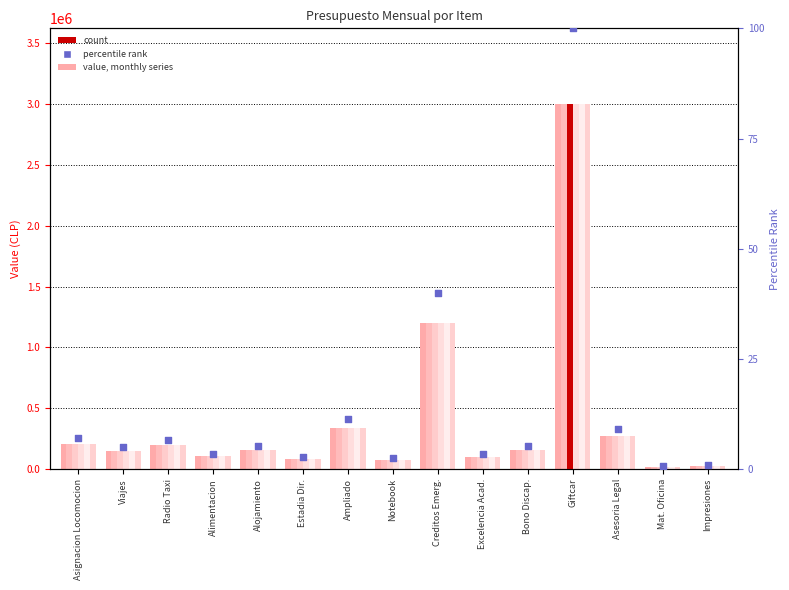

What is the ratio of the value at Mat. Oficina to the value at Asesoria Legal?

0.1